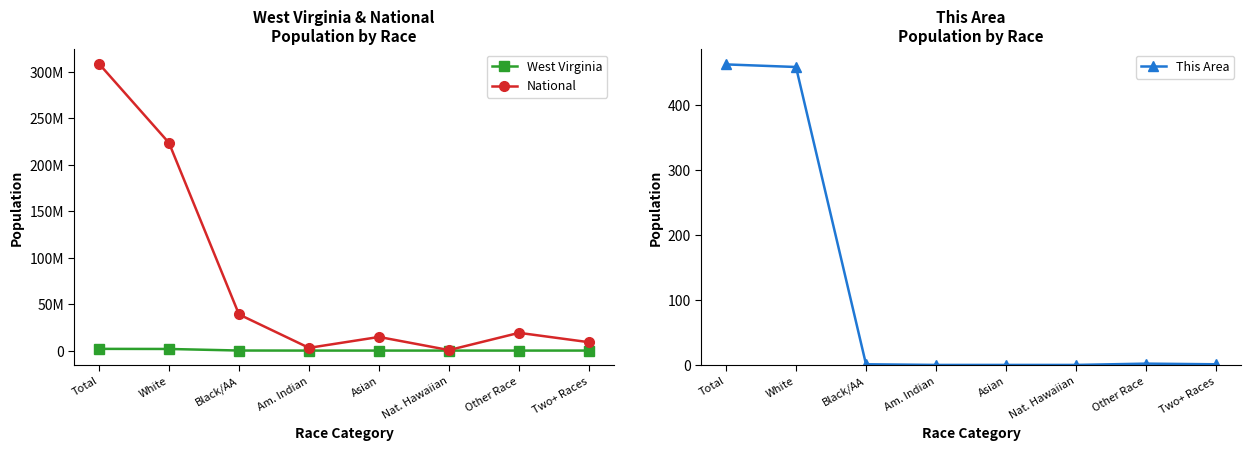

How many lines are shown in the chart?

3